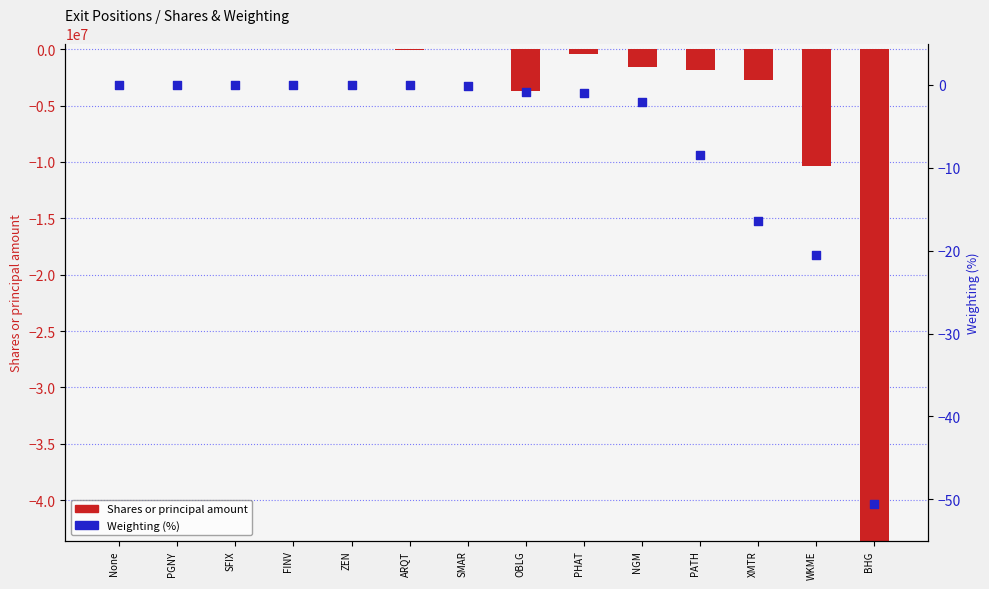

What is the total value across all series at NGM?

-1573359.1